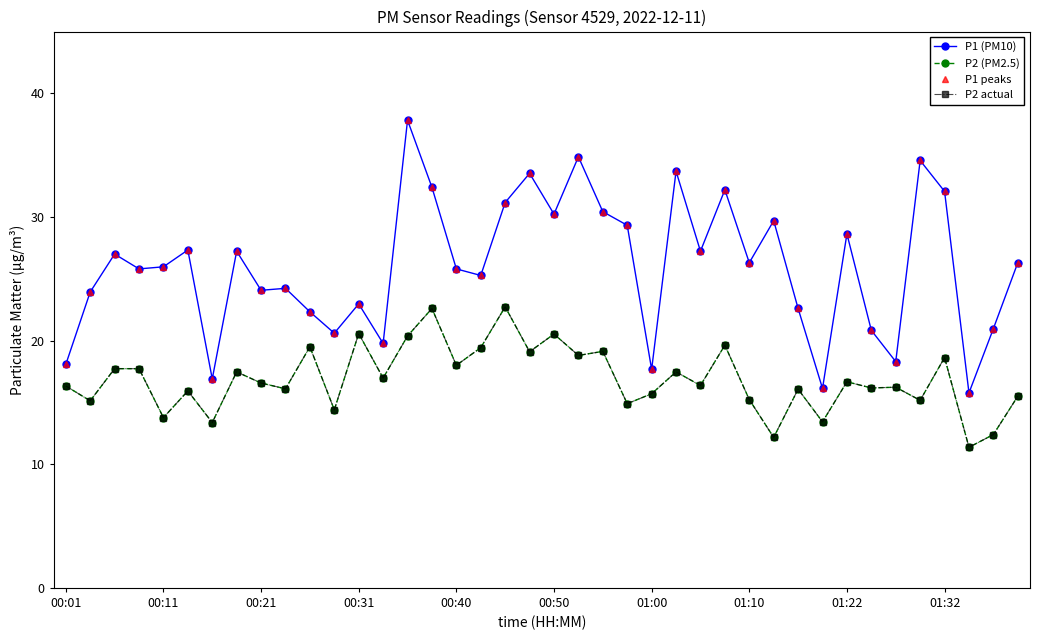

Is this an area chart (filled region under the line)?

No